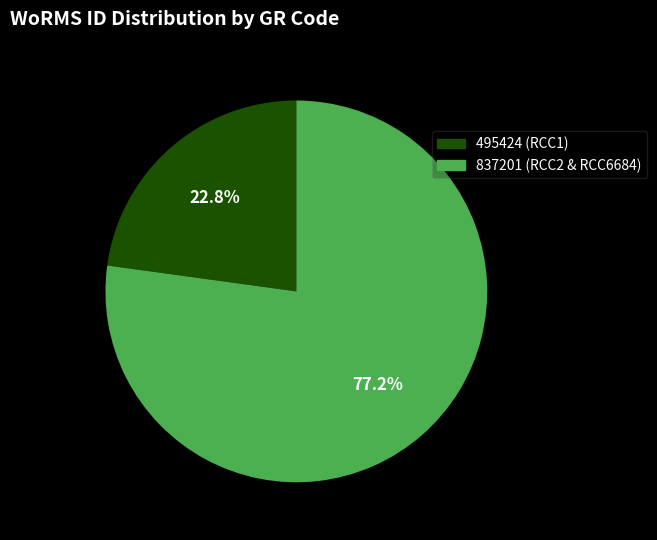

Does any single category account for the majority?

Yes